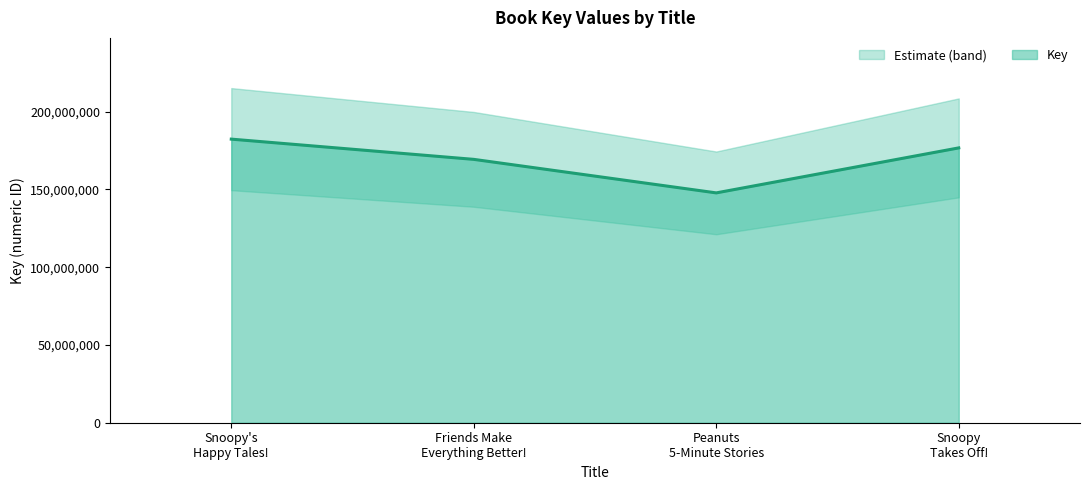

How many values are between 169355882 and 182365732?

3